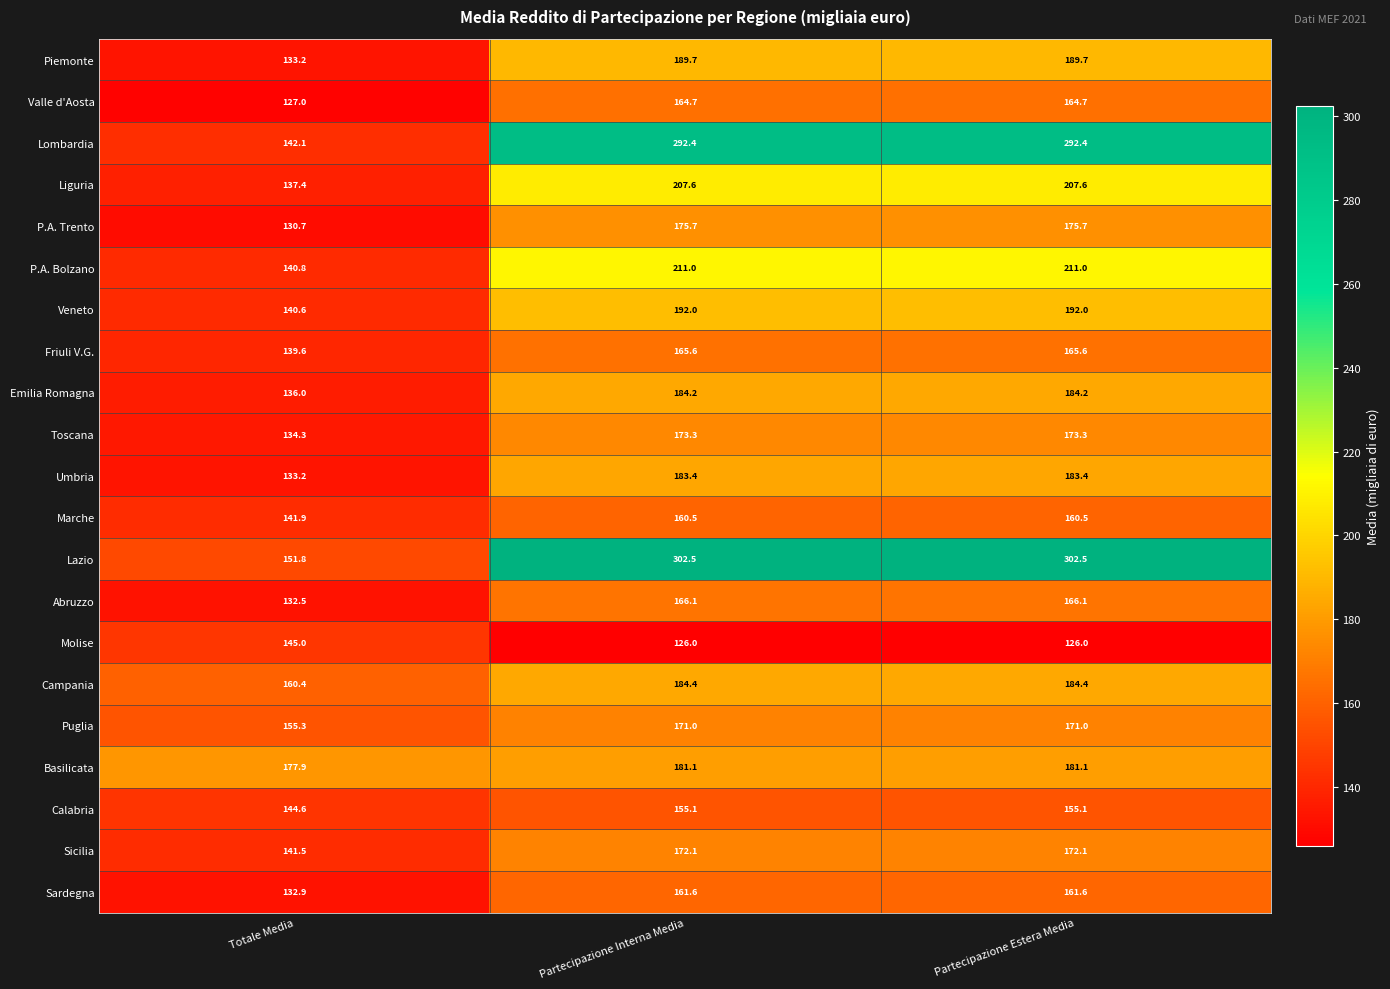

What is the sum of the Abruzzo values at Partecipazione Interna Media and Partecipazione Estera Media?

332.2